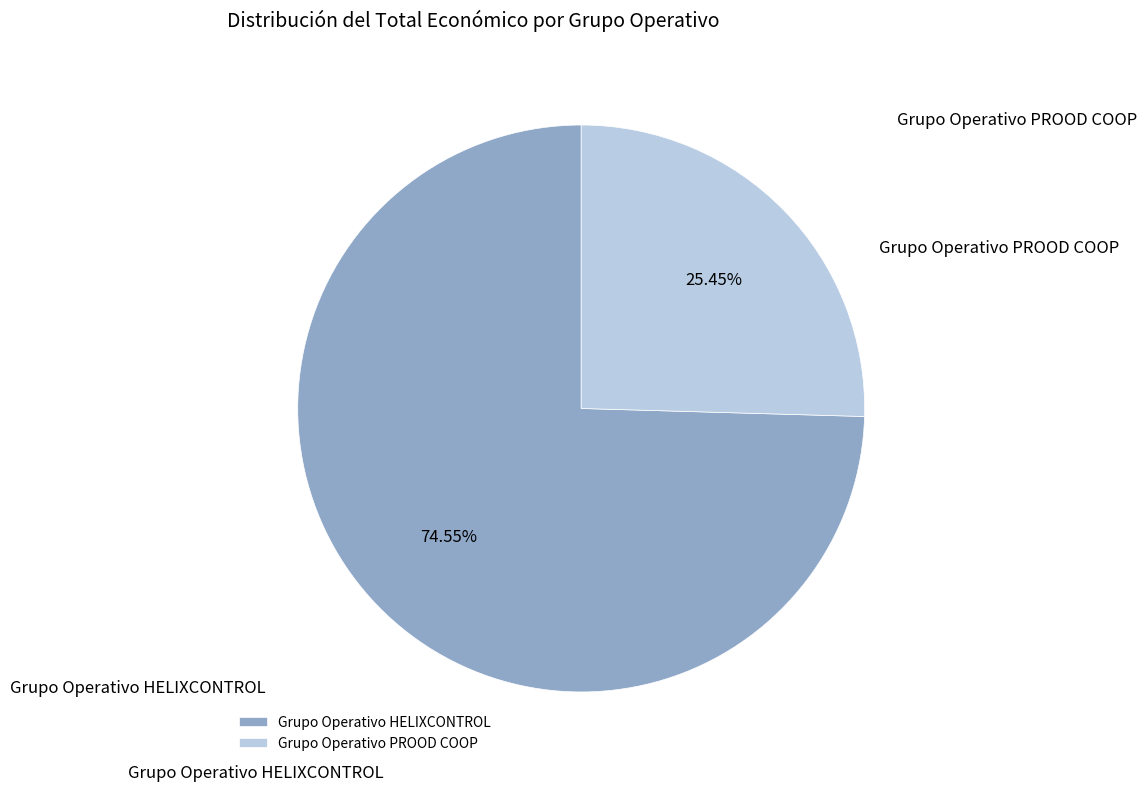

Is there any slice that represents more than half of the pie?

Yes